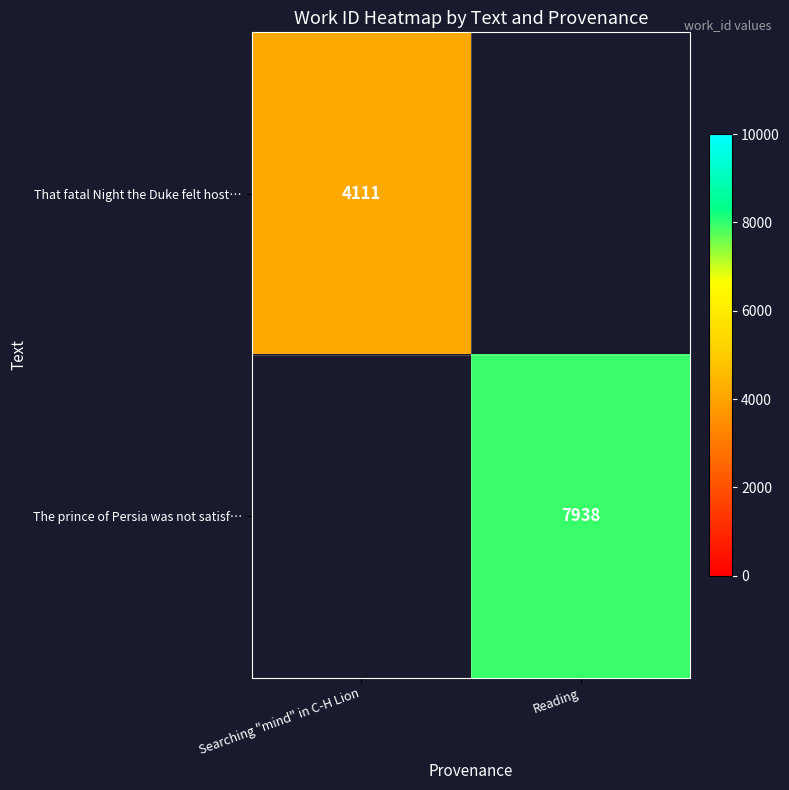

True or false: The prince of Persia was not satisf… has a value of 13311 at Reading.

False